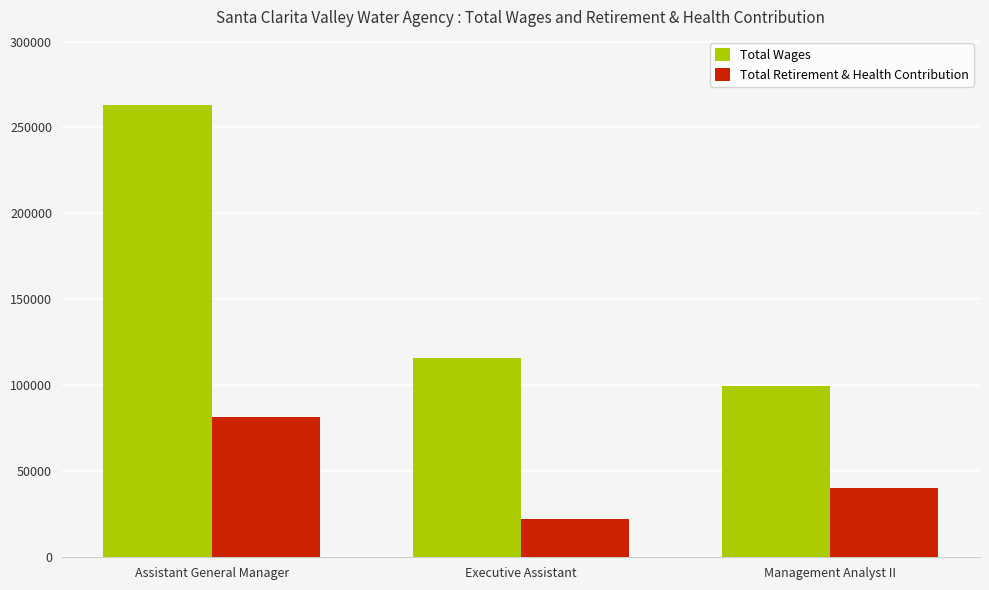

True or false: Total Retirement & Health Contribution has a value of 17143 at Assistant General Manager.

False